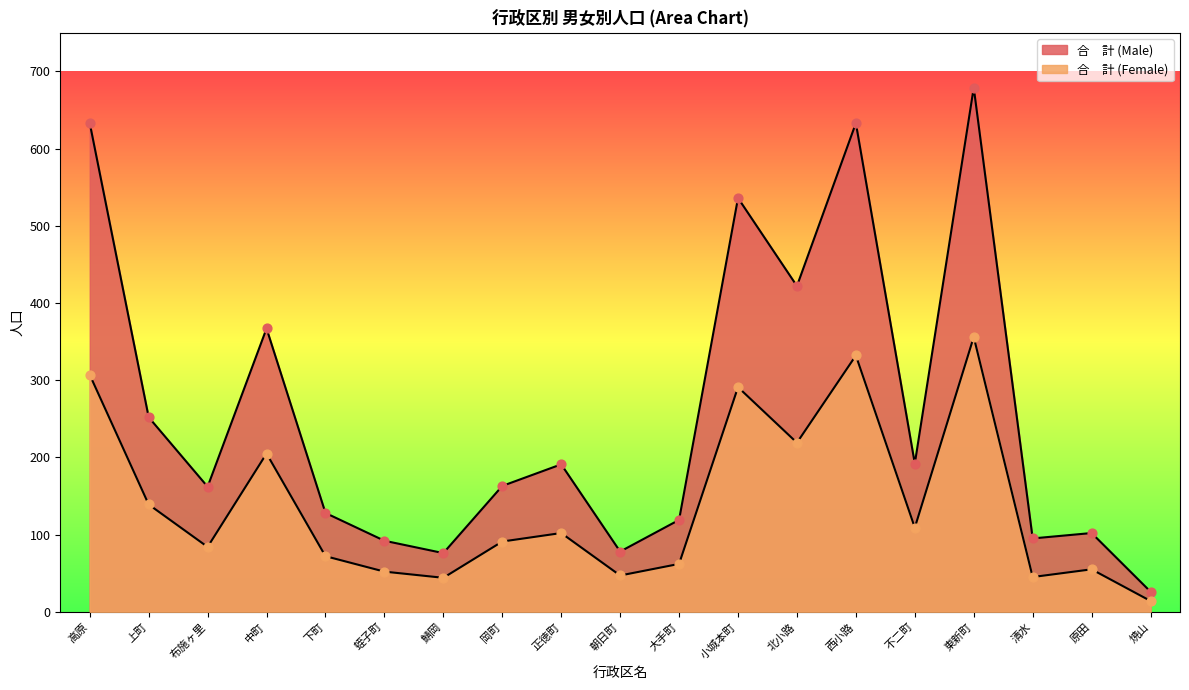

At how many categories does at least one series exceed 675?

1